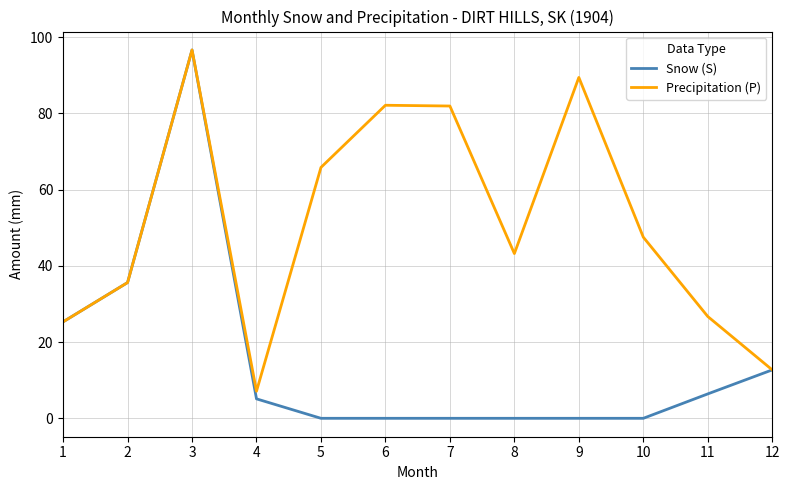

How many lines are shown in the chart?

2